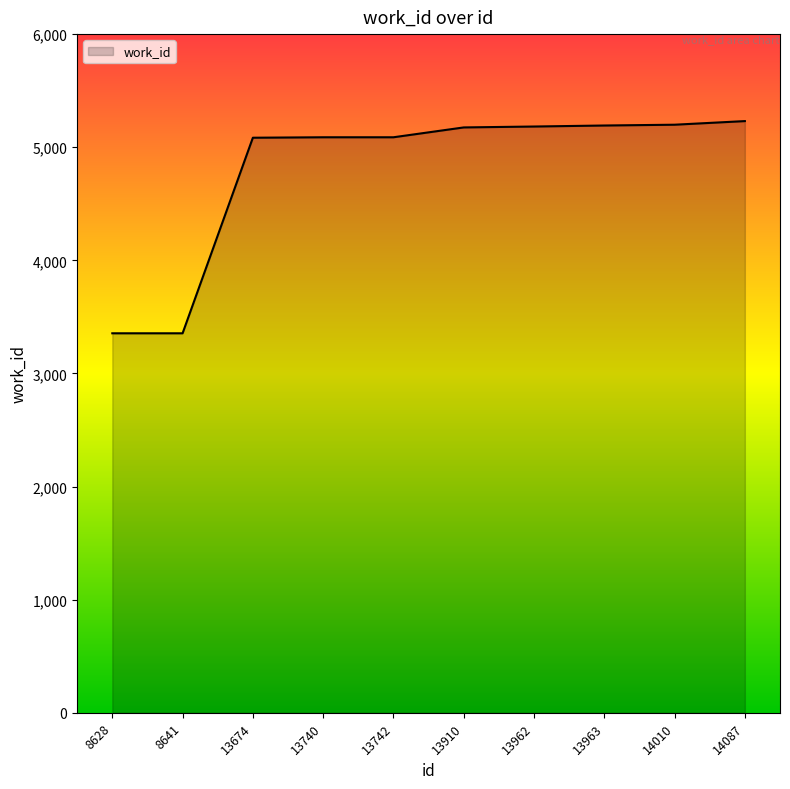

What is the average value?

4795